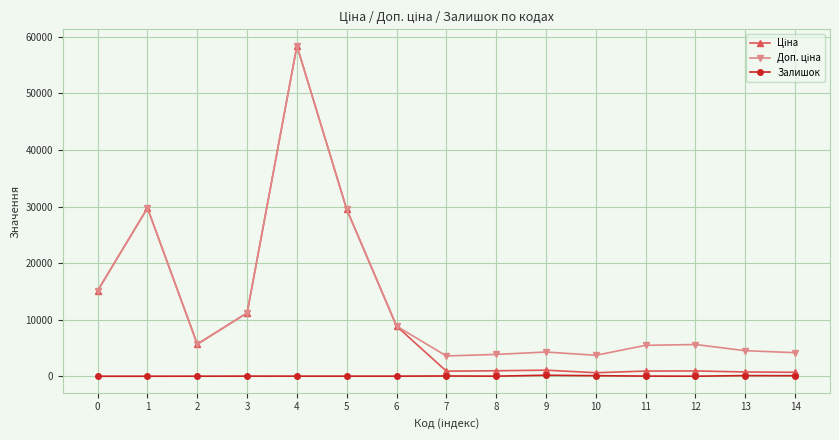

What is the greatest value displayed?

58426.5